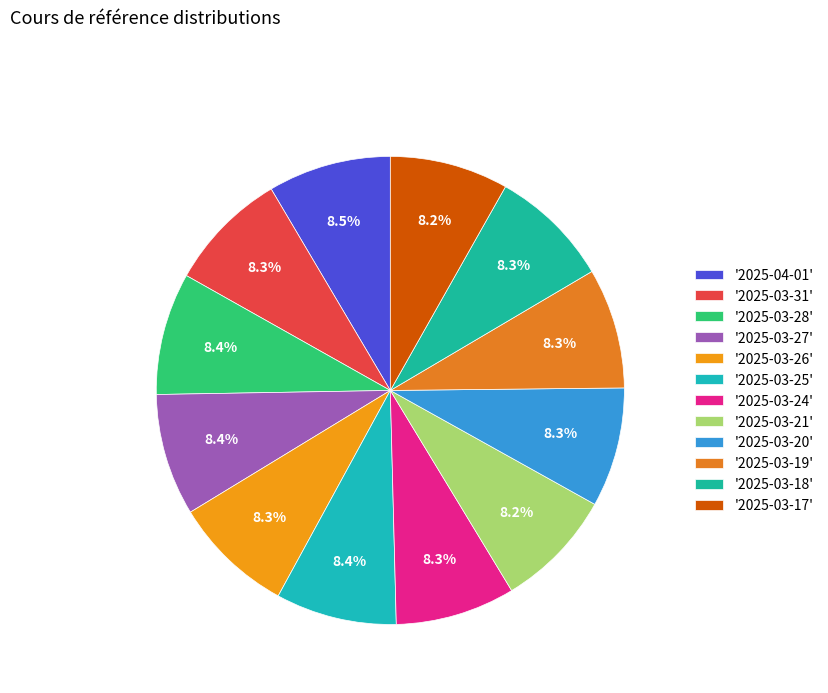

What is the largest slice in the pie chart?

2025-04-01